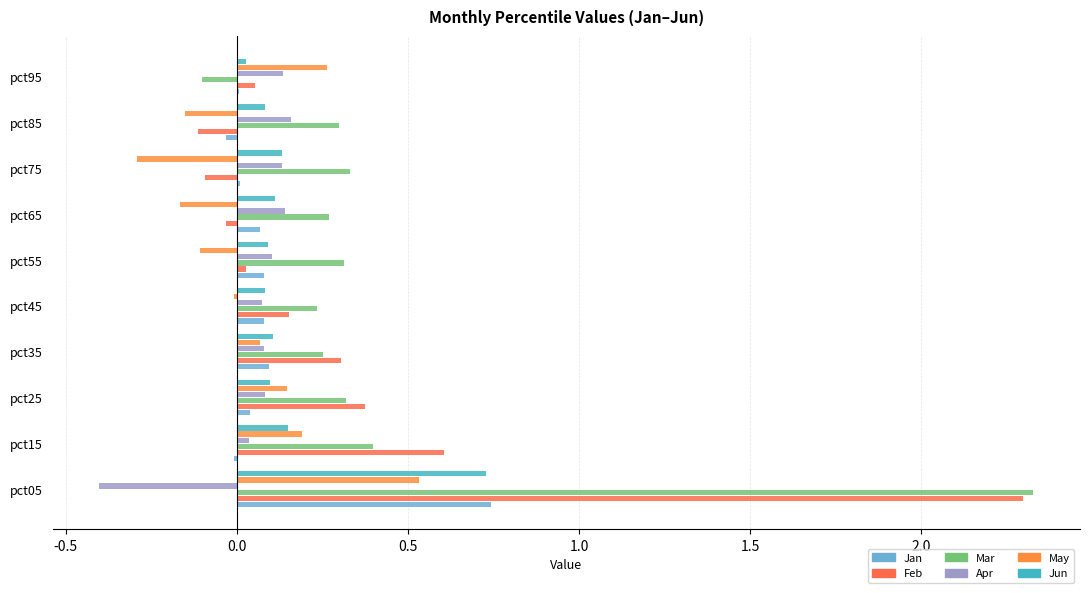

What is the difference between the highest and lowest values at pct95?

0.3